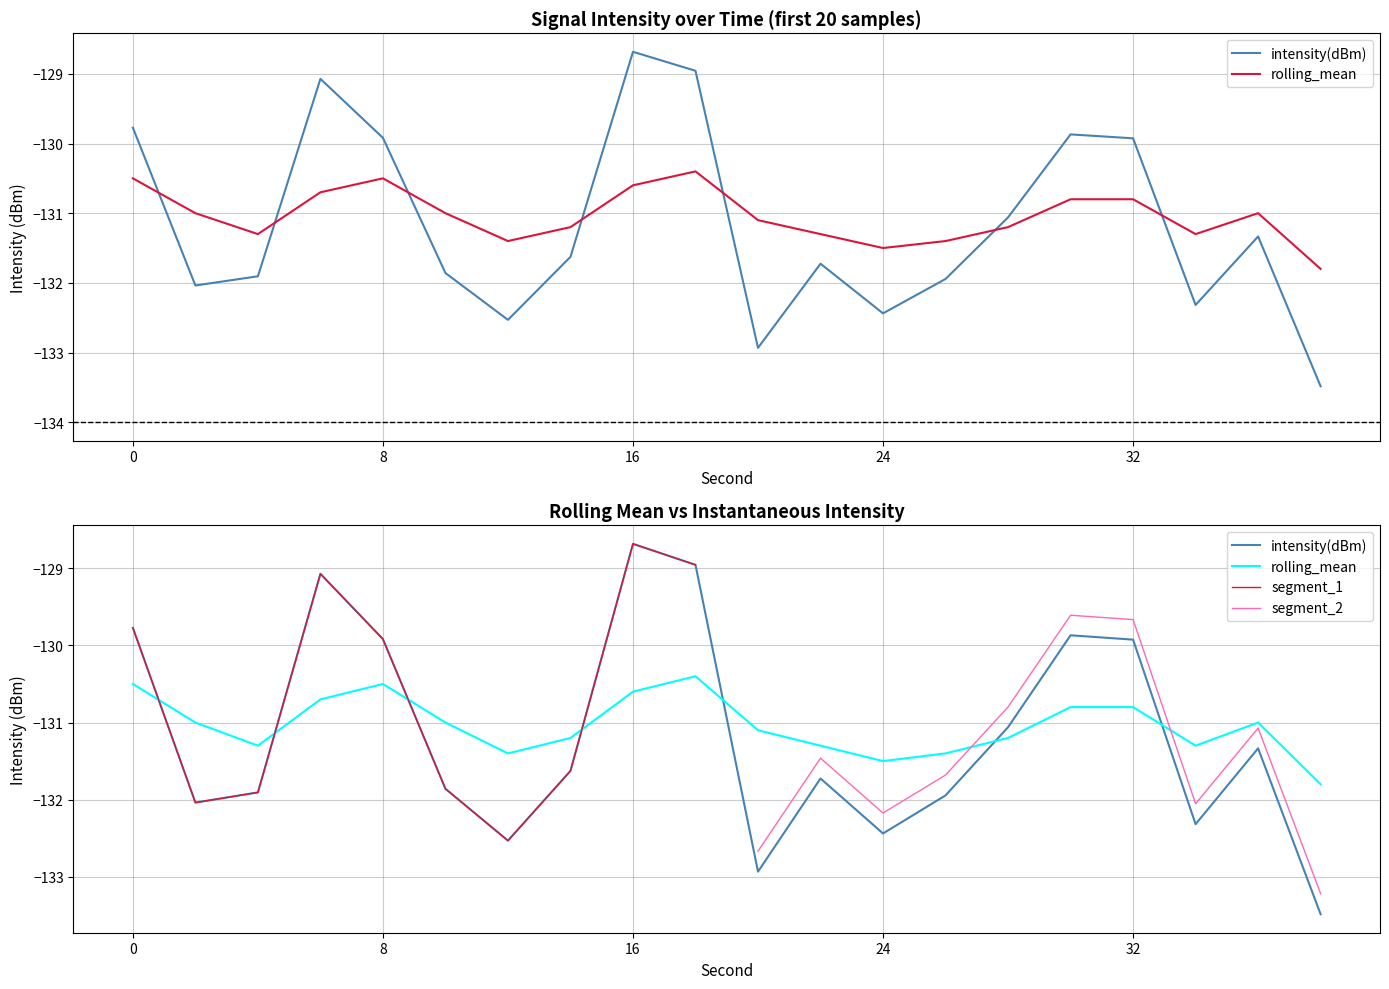

Does the chart display data point markers on the line(s)?

No